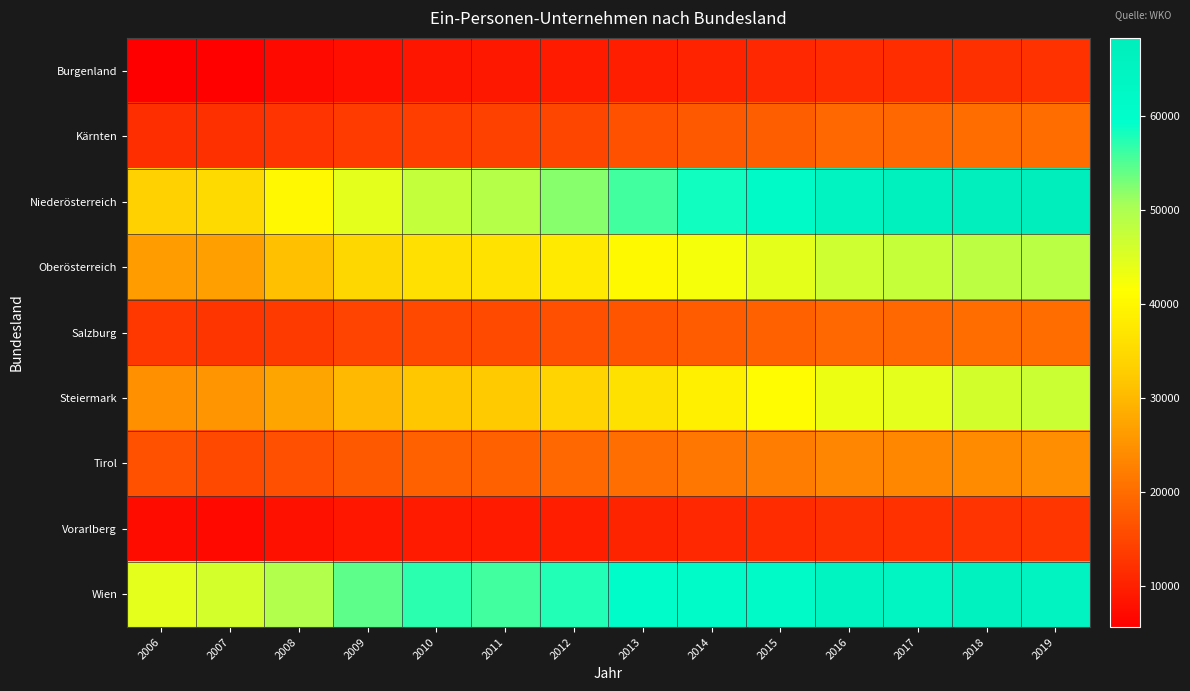

Which series has the largest total across all categories?

Wien